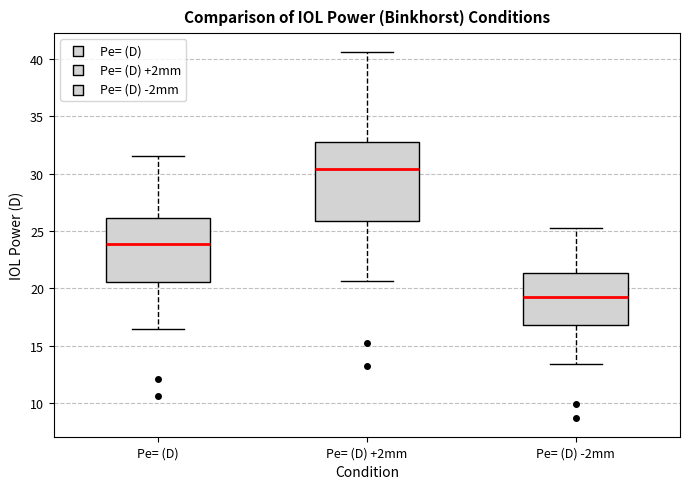

Where does the upper whisker of the box for Pe= (D) -2mm end on the y-axis? The values are not printed on the chart, so give them approximately, as read against the axis.

25.0